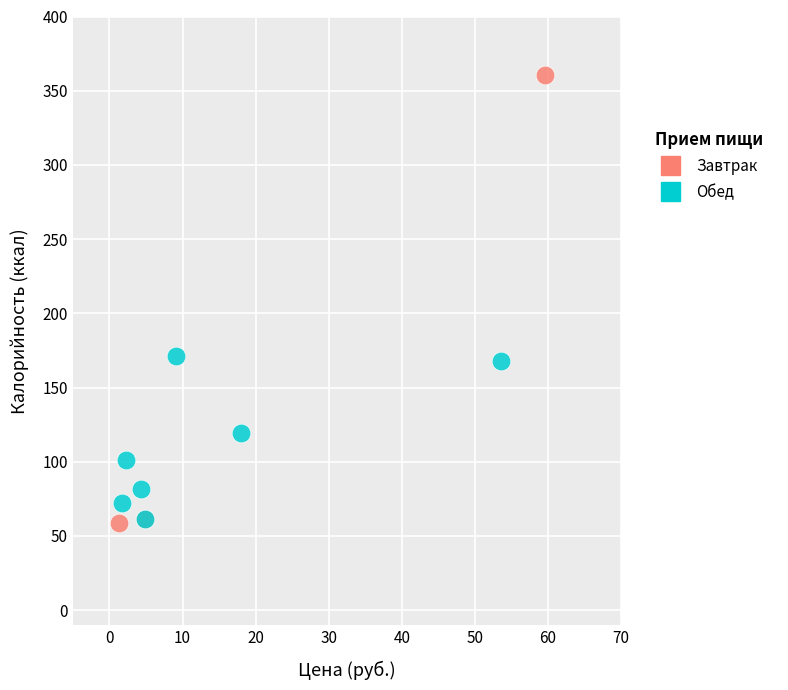

Which series has the widest spread of Y values?

Завтрак